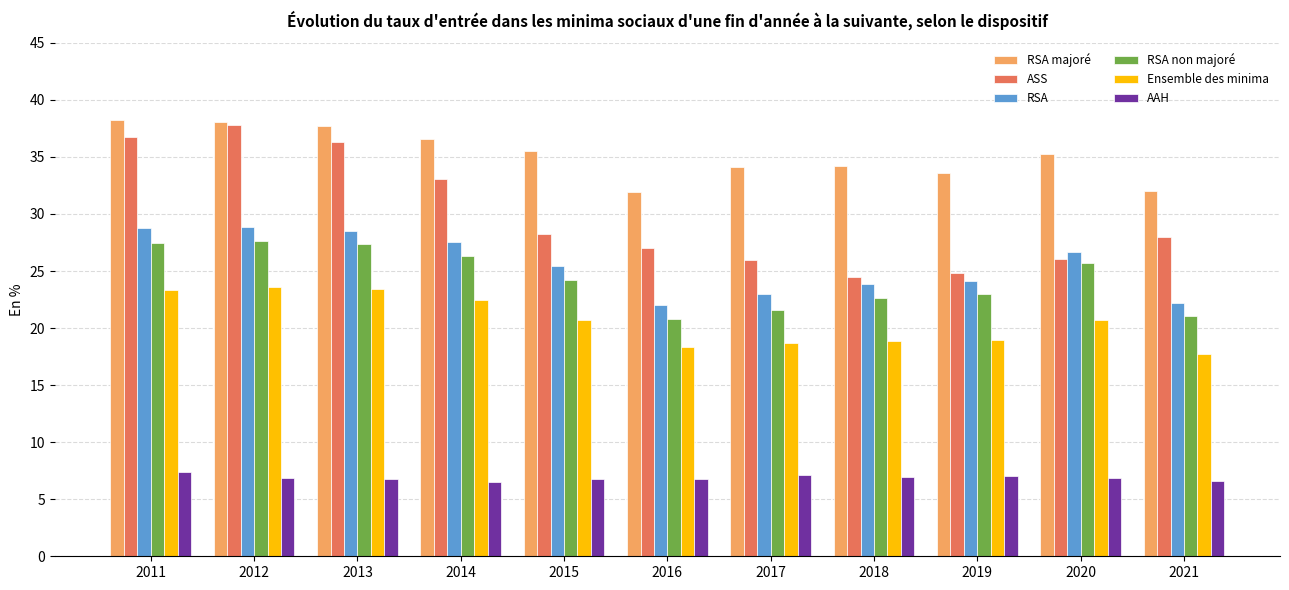

Does the chart contain stacked bars?

No